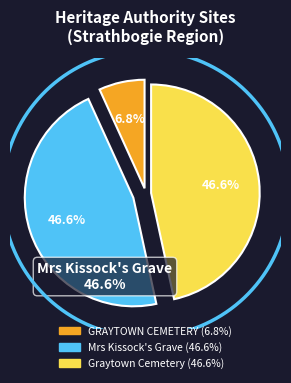

How many segments does this pie chart have?

3